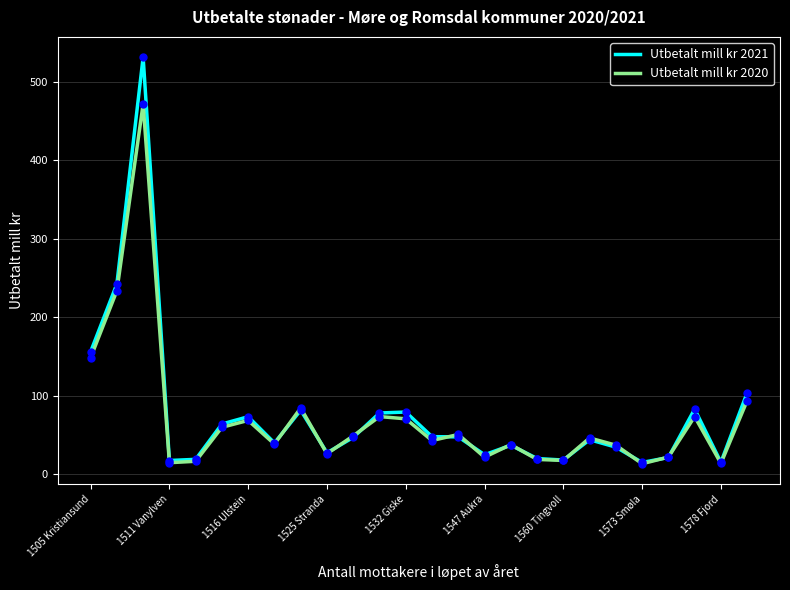

Rank the series by their maximum value, from highest to lowest.

Utbetalt mill kr 2021, Utbetalt mill kr 2020